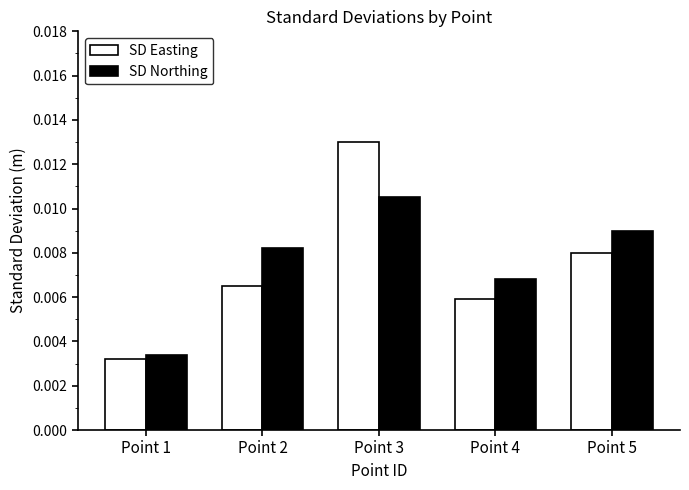

List the labels in order of SD Easting value, largest first.

Point 3, Point 5, Point 2, Point 4, Point 1